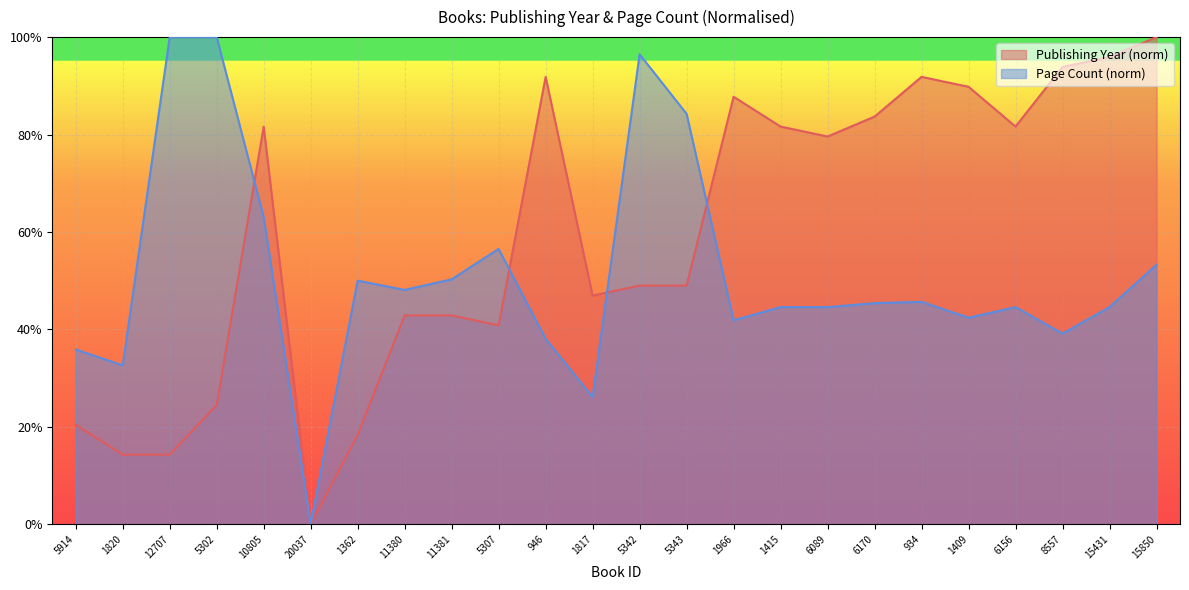

Which series changed the most between 1362 and 1409?

Publishing Year (norm)